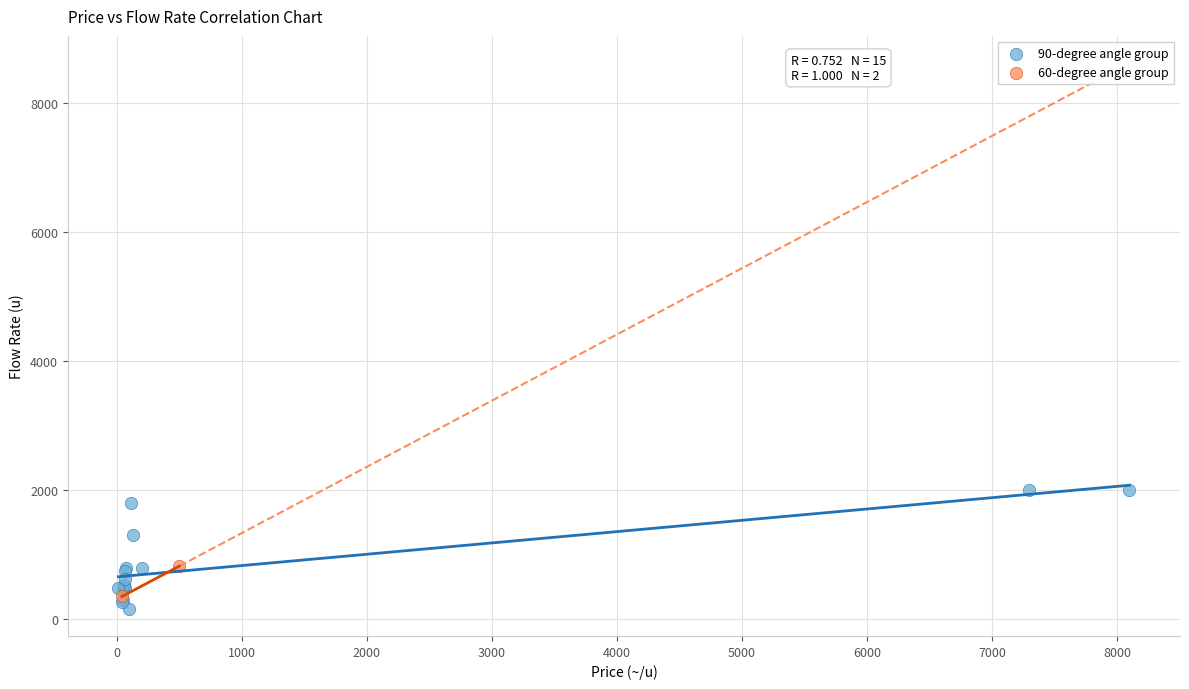

Which series has the widest spread of Y values?

90-degree angle group